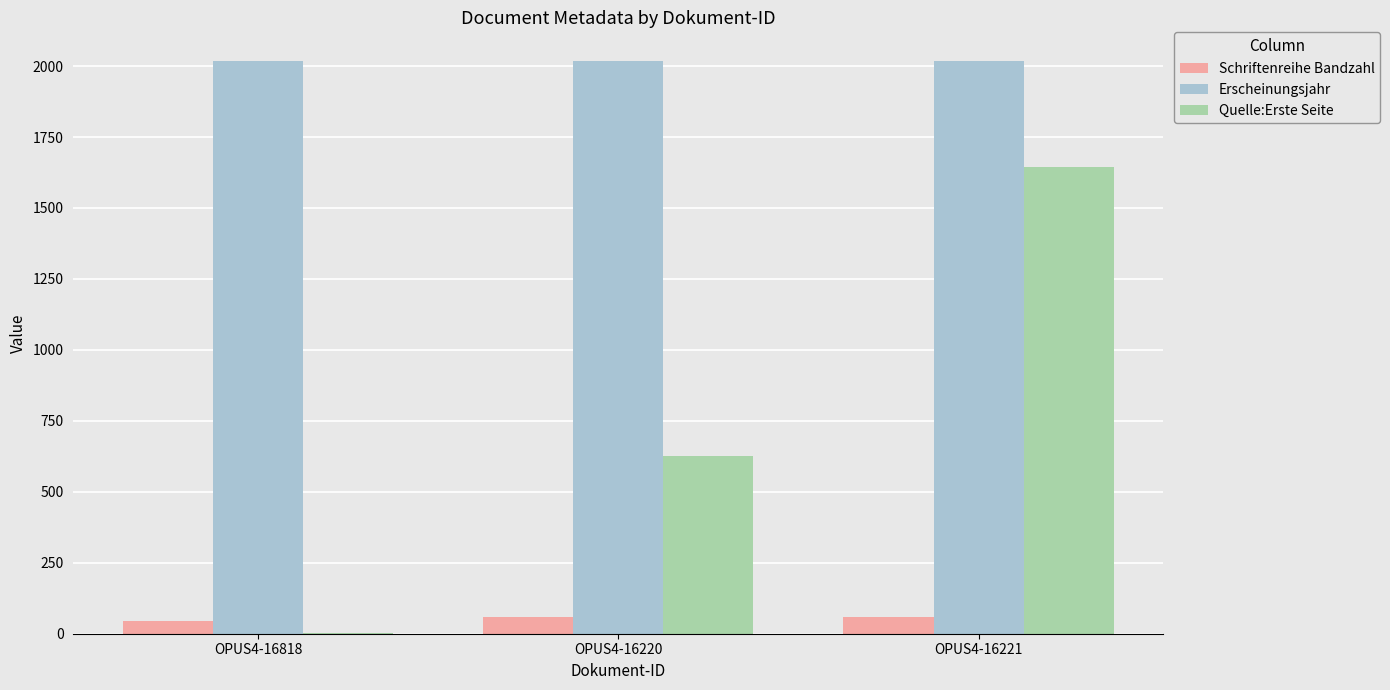

Is it true that Erscheinungsjahr equals 508 at OPUS4-16220?

False